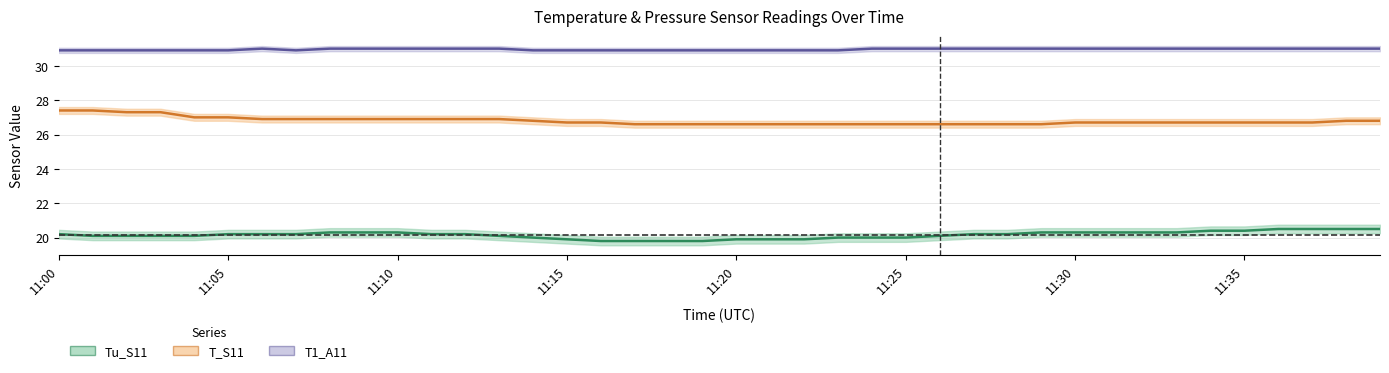

Which series has the widest spread of values?

T_S11